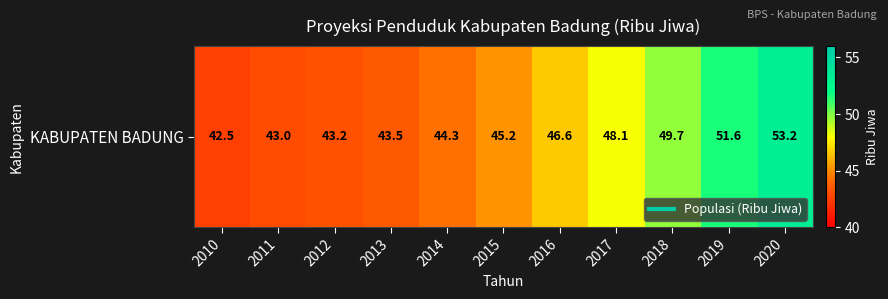

The value at 2017 is 48.1. True or false?

True